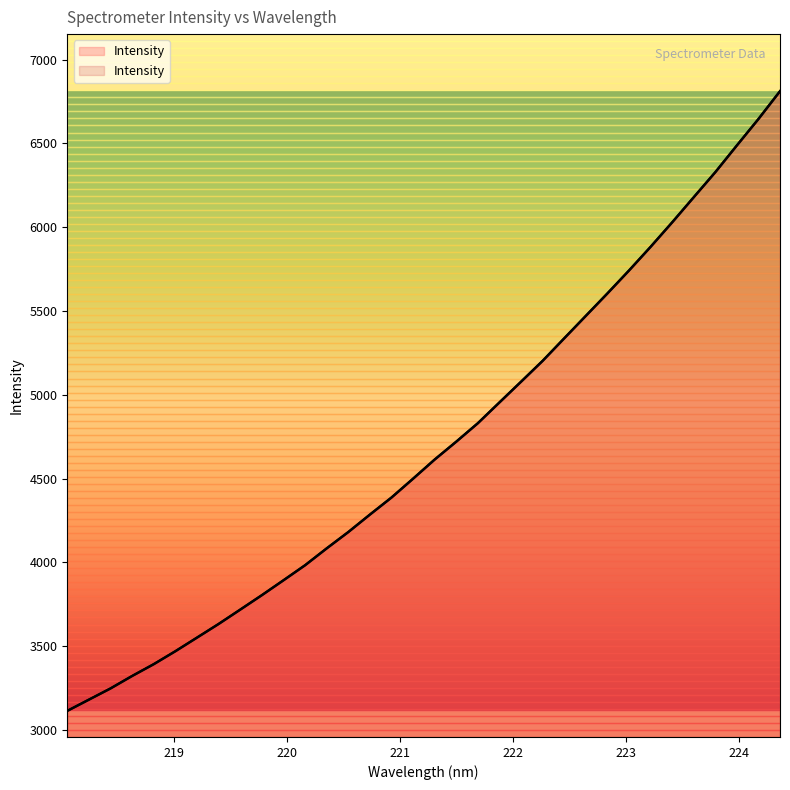

Between 219.9712 and 219.0156, which is larger?

219.9712